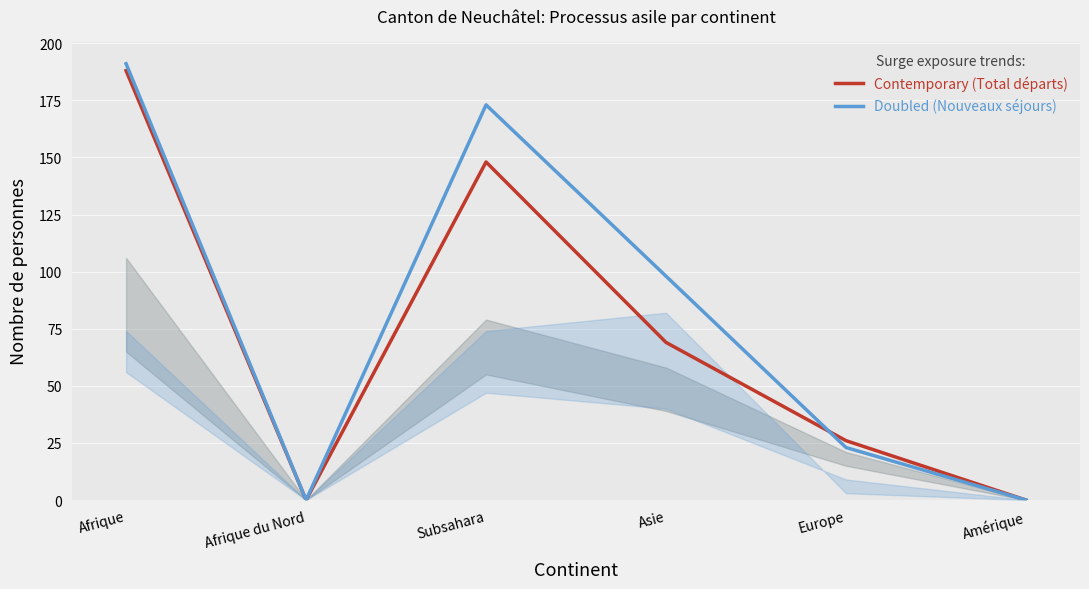

What position from the left is Afrique?

1